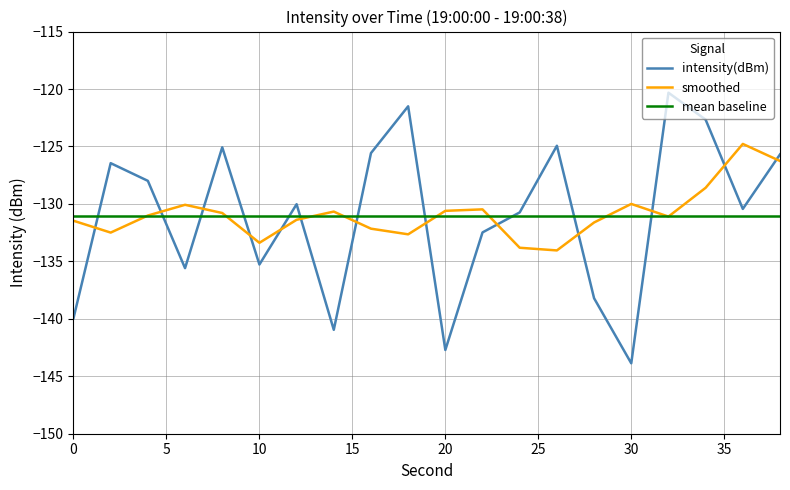

What is the minimum value shown in the chart?

-143.9